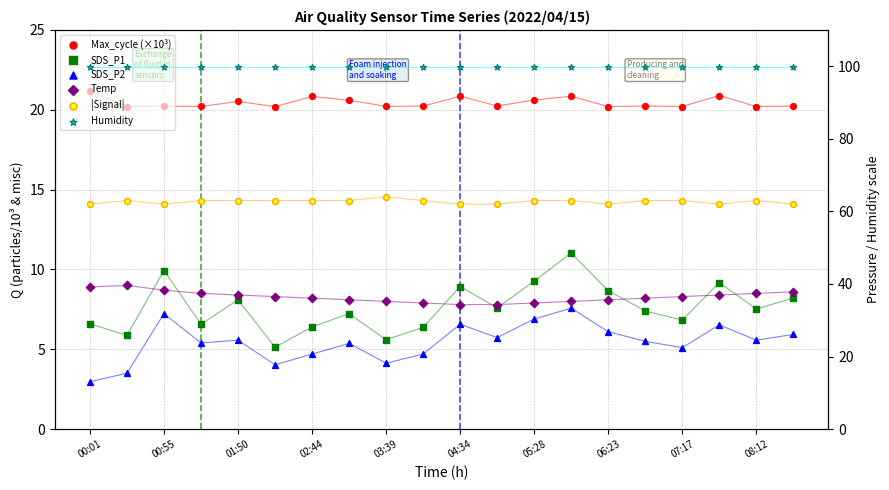

Which series has the largest Y range (max minus min)?

SDS_P1